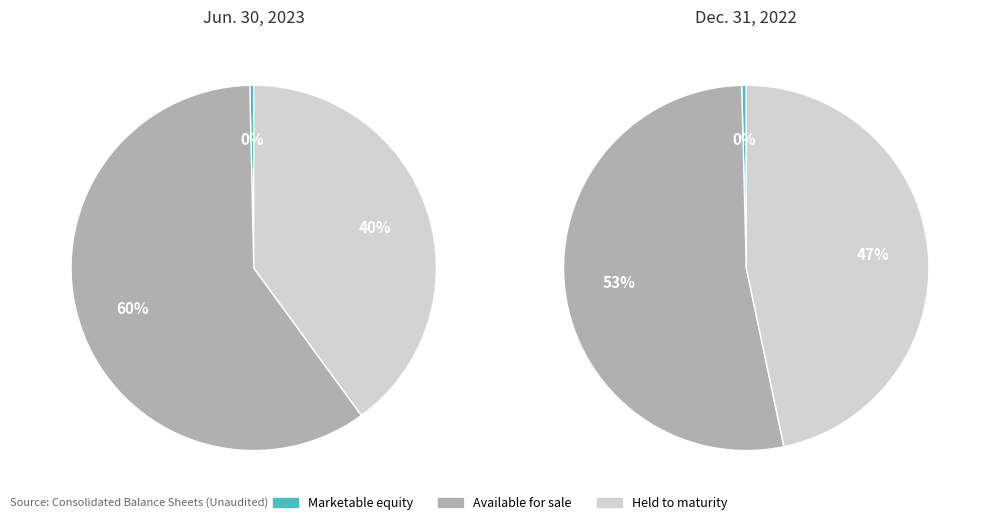

Is there a majority slice in this chart?

Yes